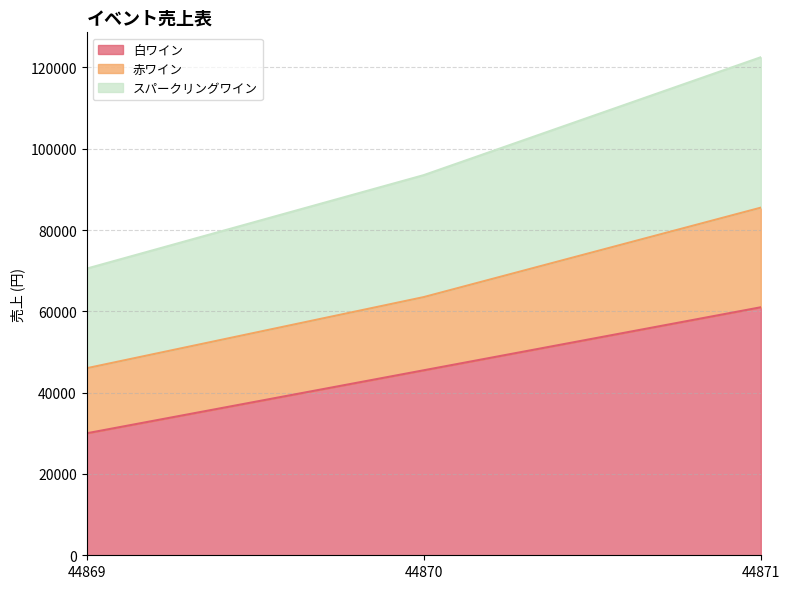

At which category is the sum across all series the highest?

44871